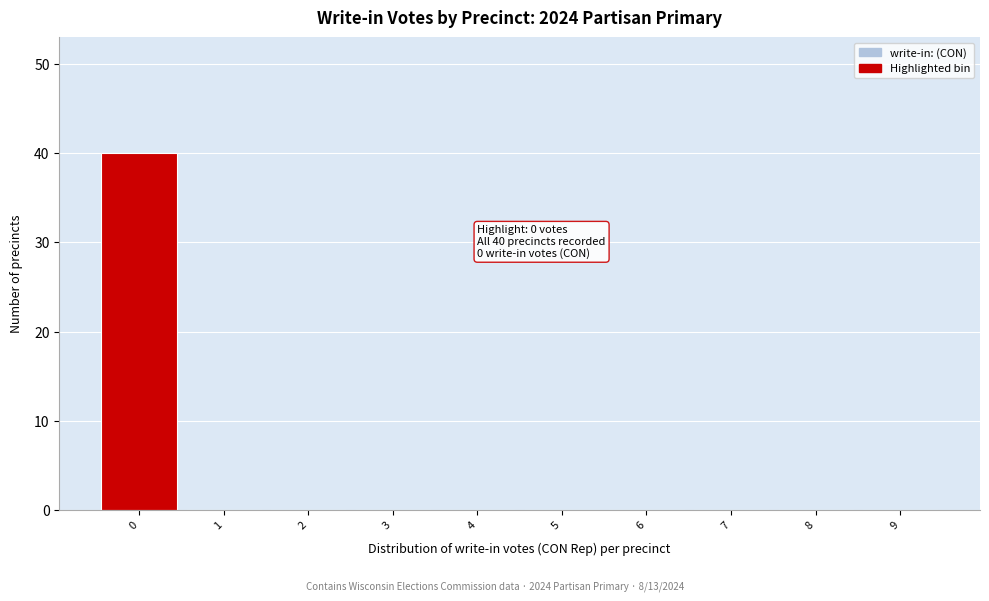

Which range on the x-axis has the tallest bar?

-0.5 to 0.5